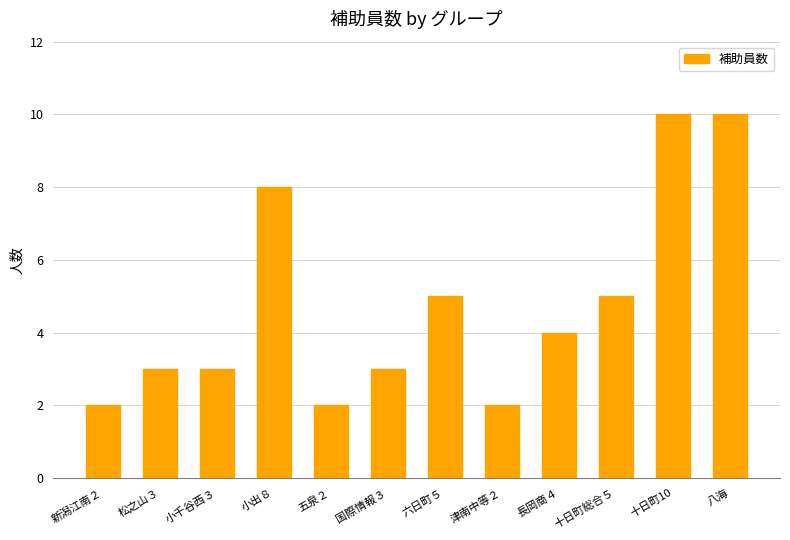

What is the difference between the second highest and minimum values?

8